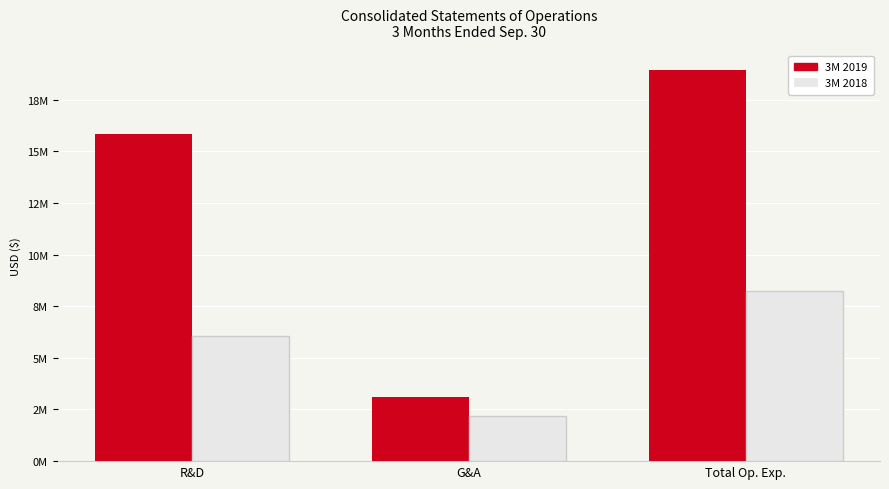

Does the chart contain any negative values?

No